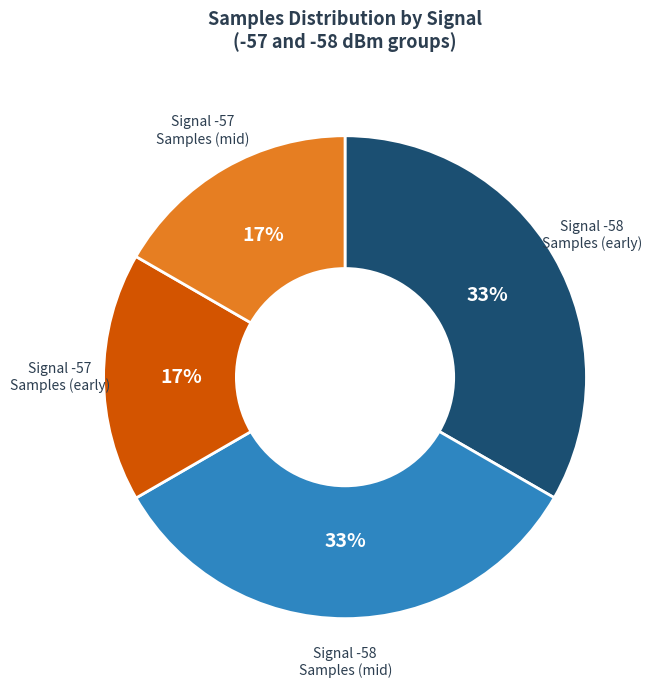

Is there any slice that represents more than half of the pie?

No